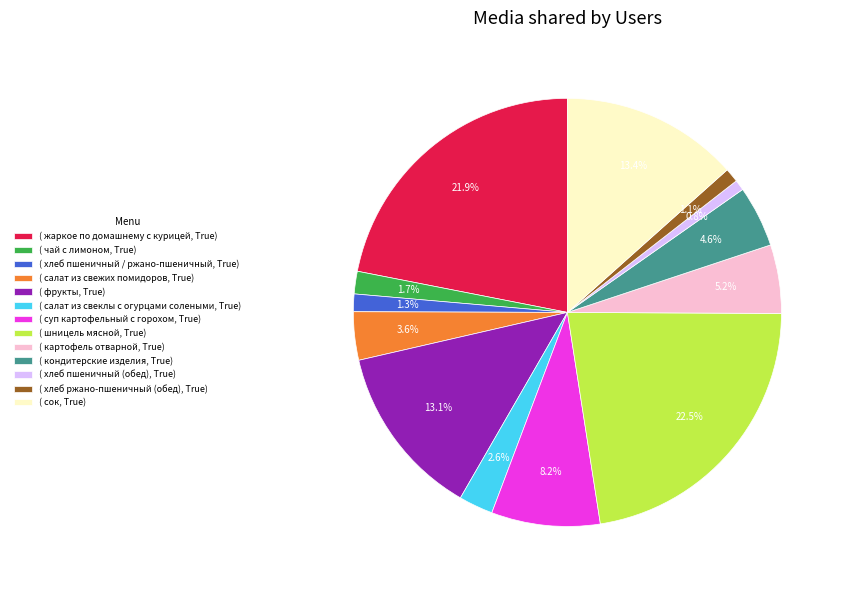

How many segments does this pie chart have?

13